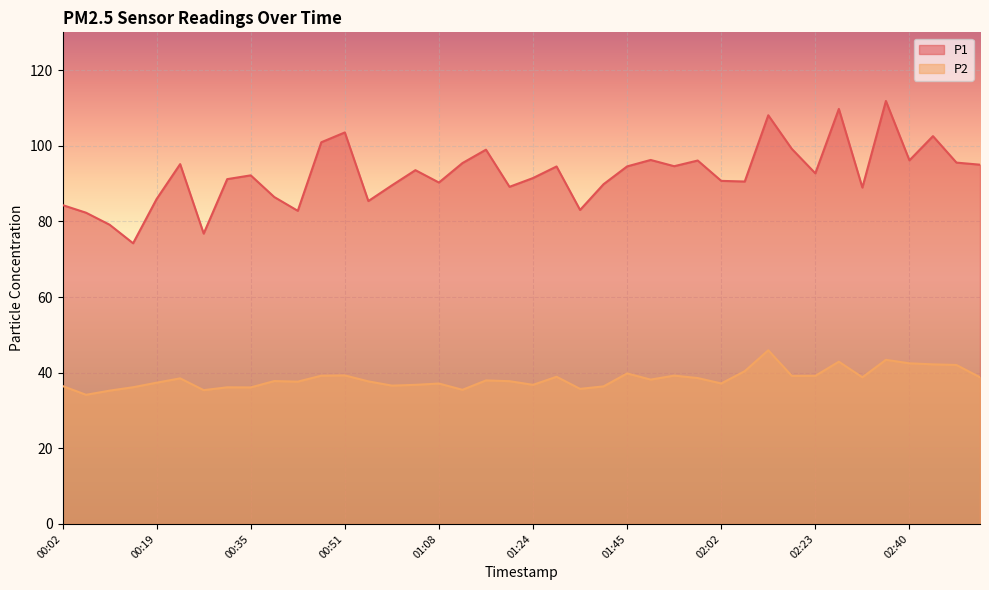

The P2 series shows 42.9 at 02:27. True or false?

True